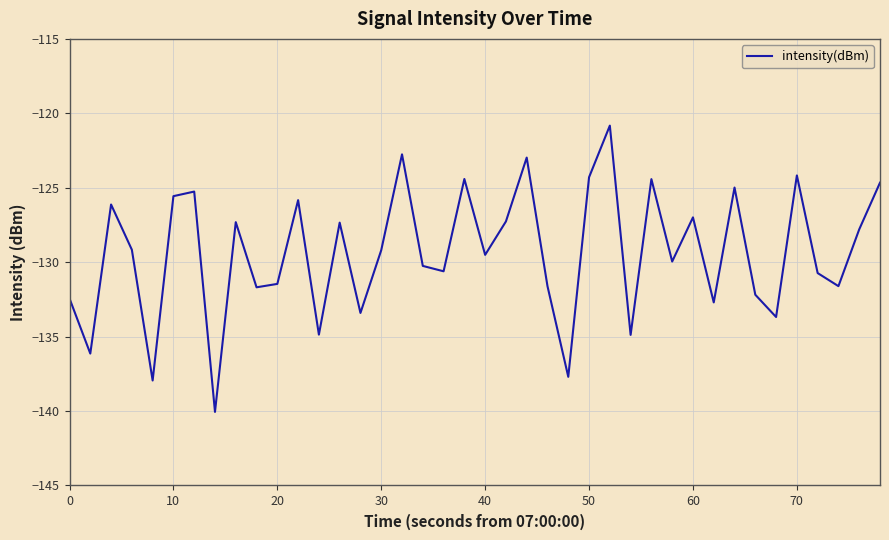

How many interior local peaks (higher than both neighbors) does the data have?

13